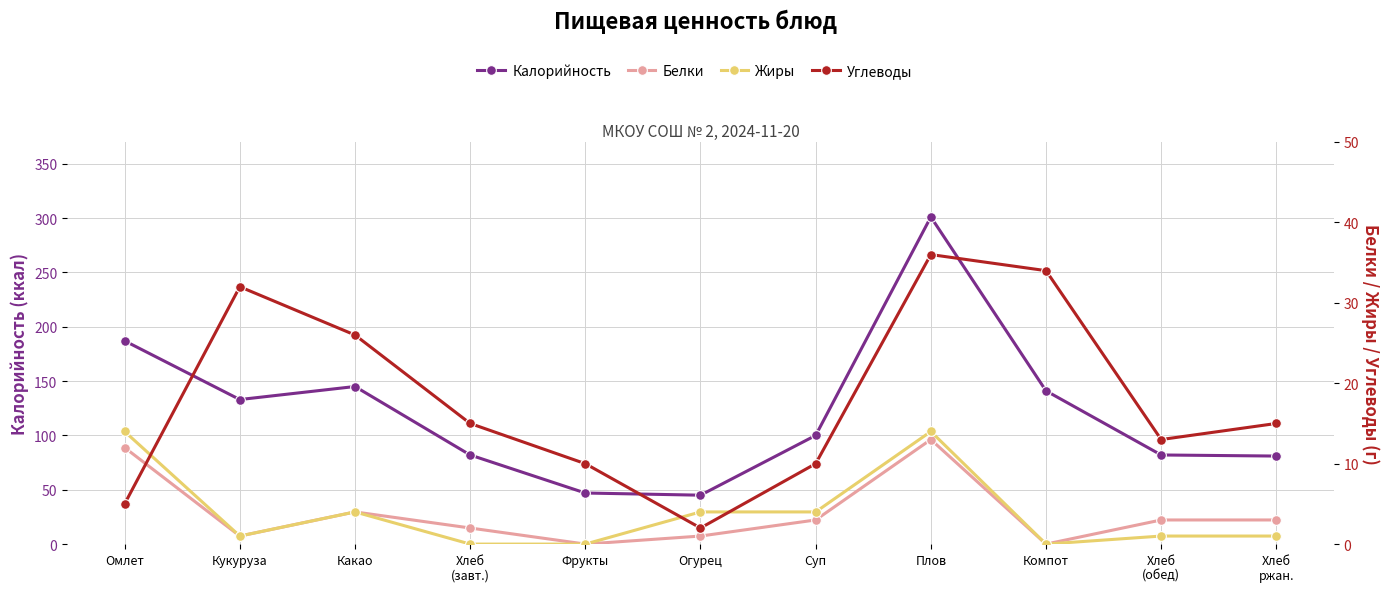

Which series has the largest total across all categories?

Калорийность